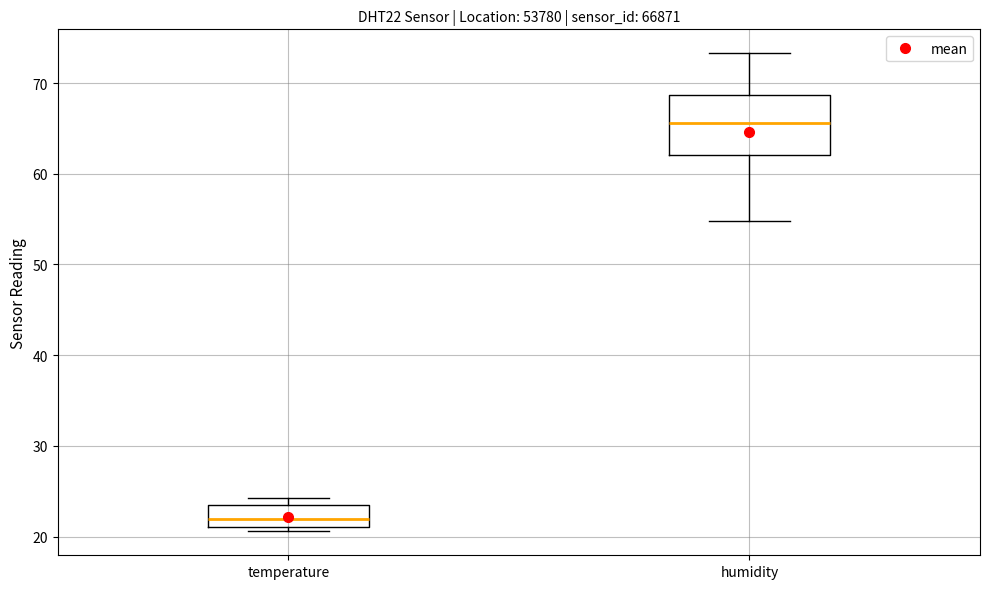

Where is the upper edge of the box for temperature on the y-axis? The values are not printed on the chart, so give them approximately, as read against the axis.

23